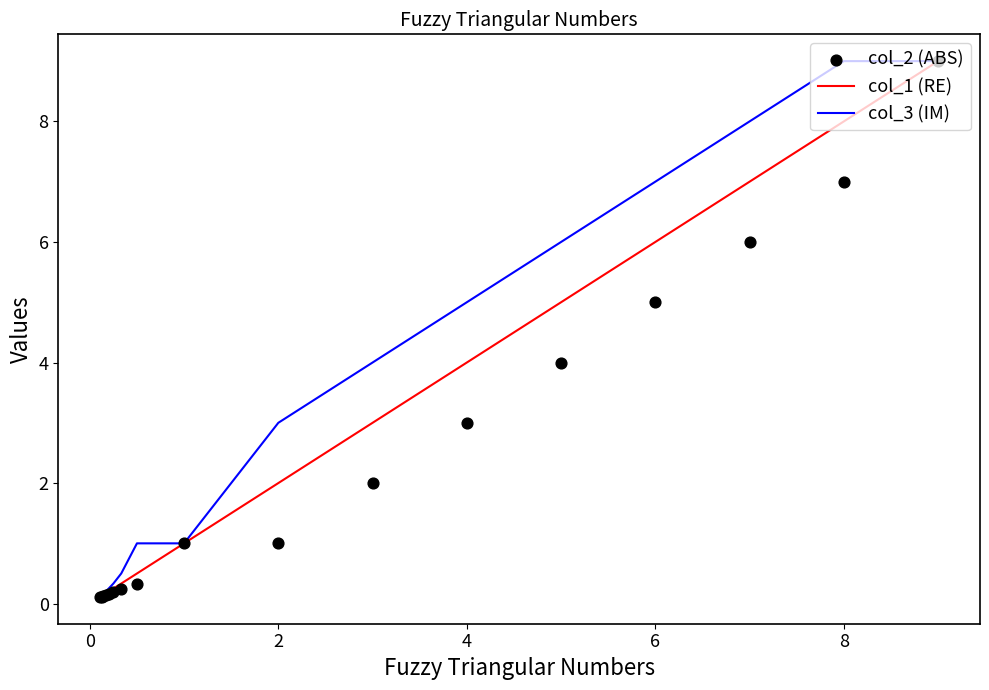

What is the maximum value for col_3 (IM)?

9.0